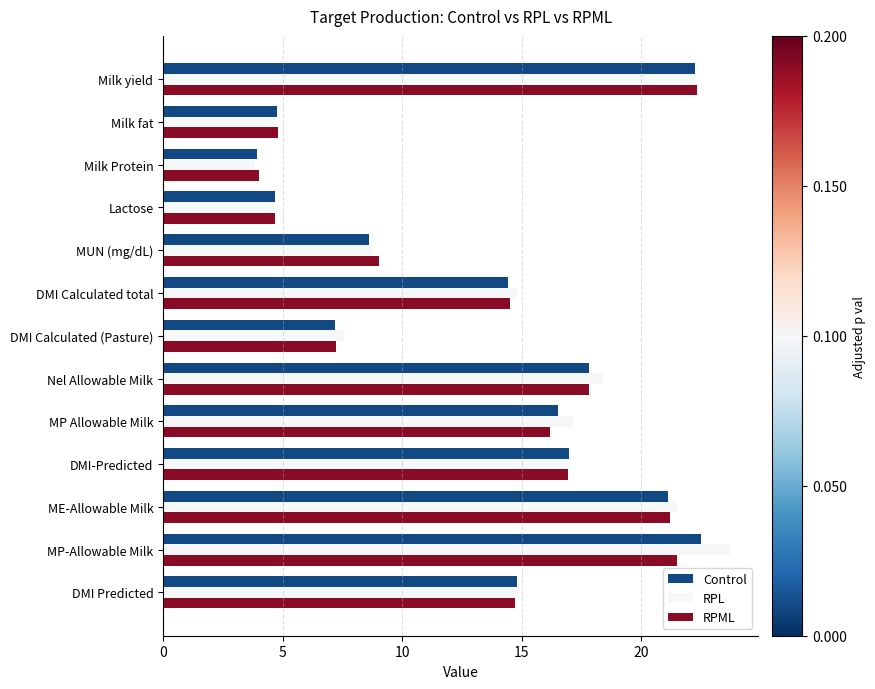

True or false: RPL has a value of 15.7 at MUN (mg/dL).

False